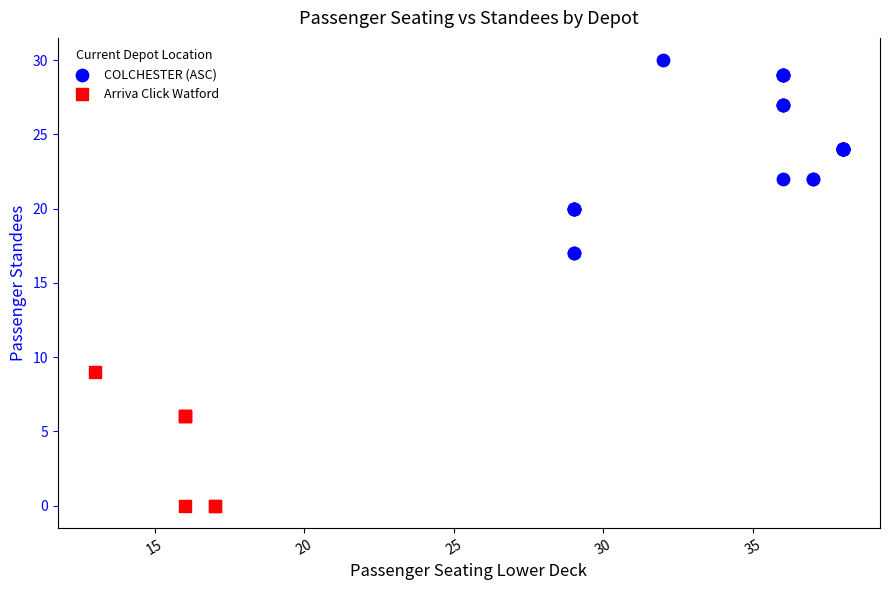

Which series contains the lowest Y value?

Arriva Click Watford